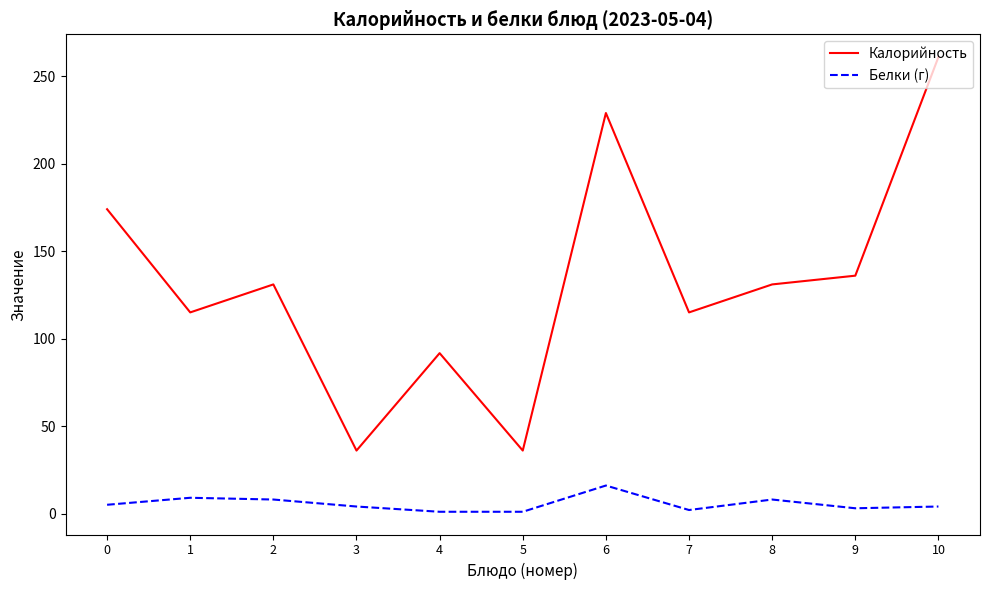

Which series has the widest spread of values?

Калорийность